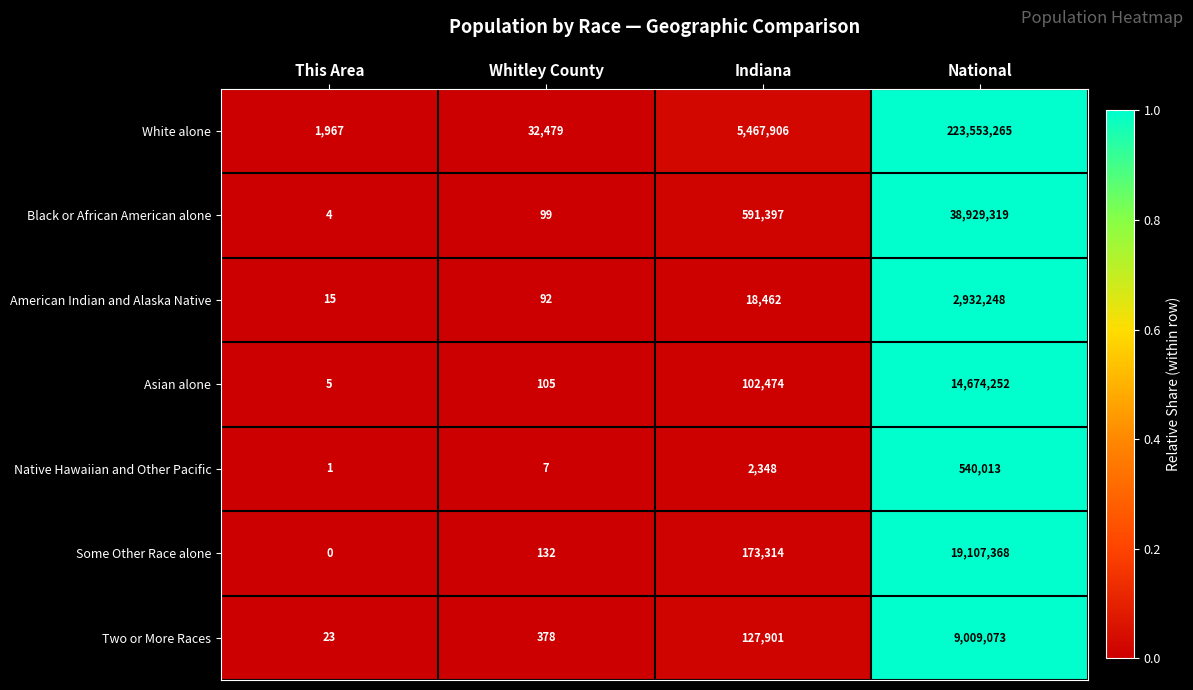

Where is Native Hawaiian and Other Pacific nearest to the value 270007?

Indiana